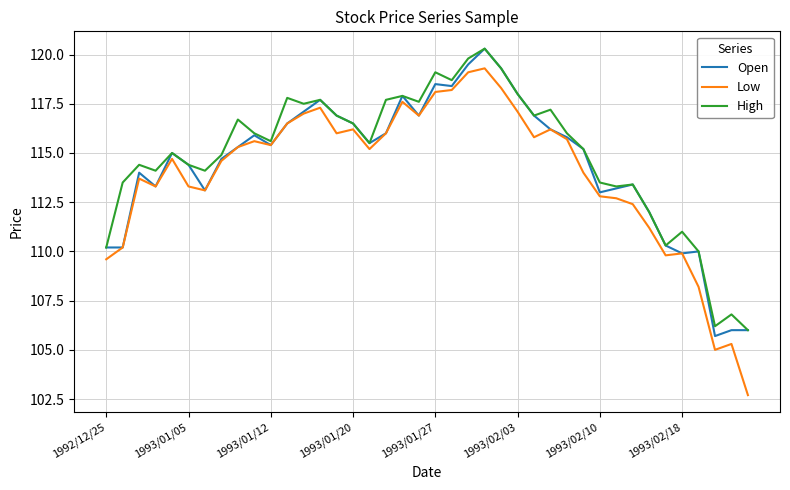

Which series has the largest range (max minus min)?

Low